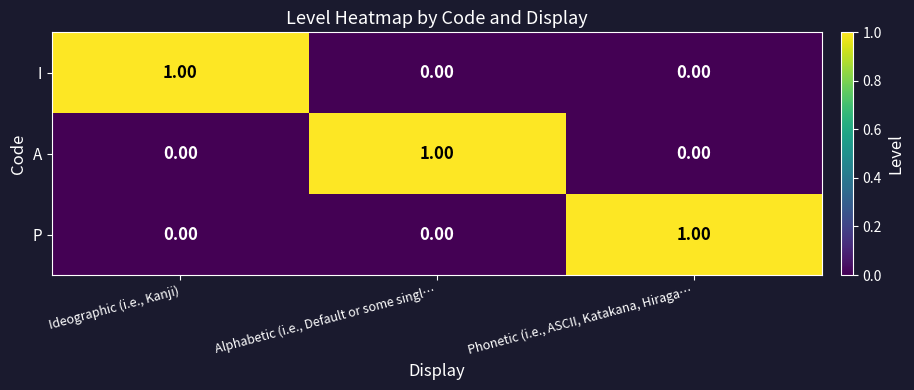

Is the value of A at Ideographic (i.e., Kanji) greater than the value of P at Phonetic (i.e., ASCII, Katakana, Hiraga…?

No